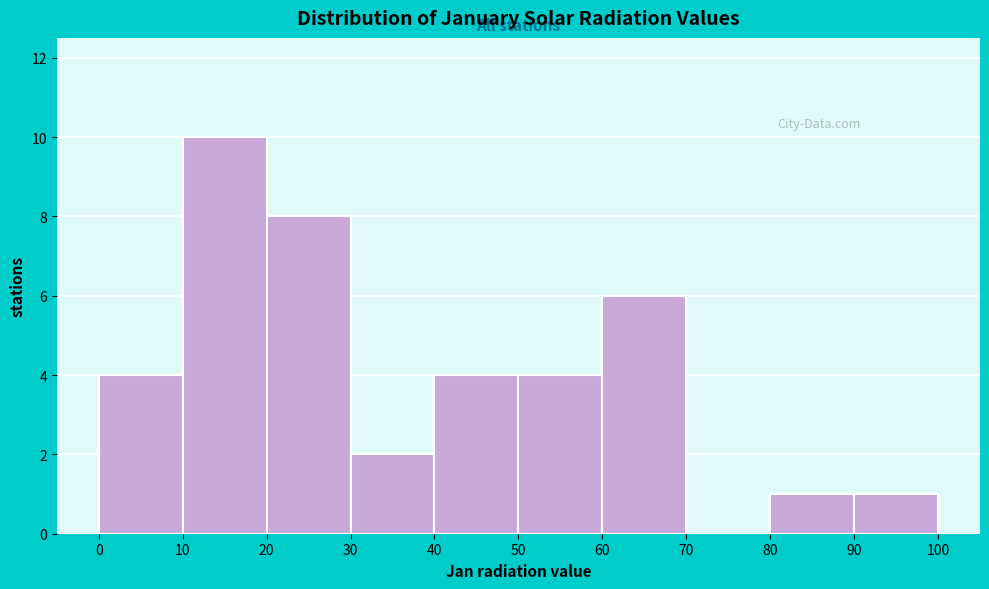

How tall is the bar that spans 10 to 20 on the x-axis? The values are not printed on the chart, so give them approximately, as read against the axis.

10